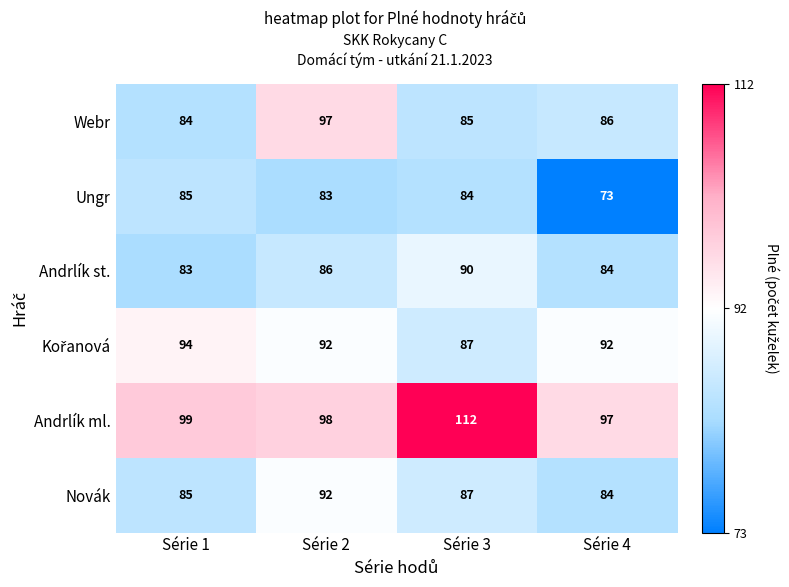

Which series has the widest spread of values?

Andrlík ml.